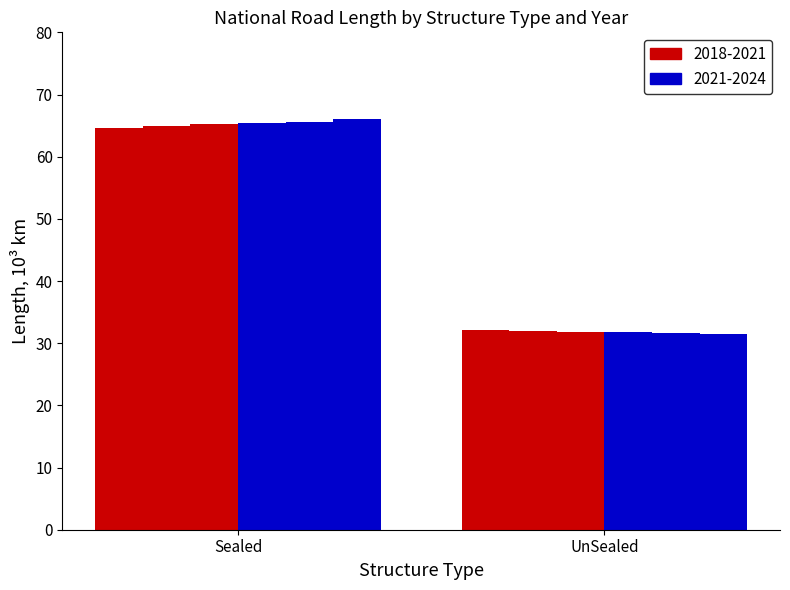

List the labels in order of Sealed (2018-2021) value, smallest first.

UnSealed, Sealed